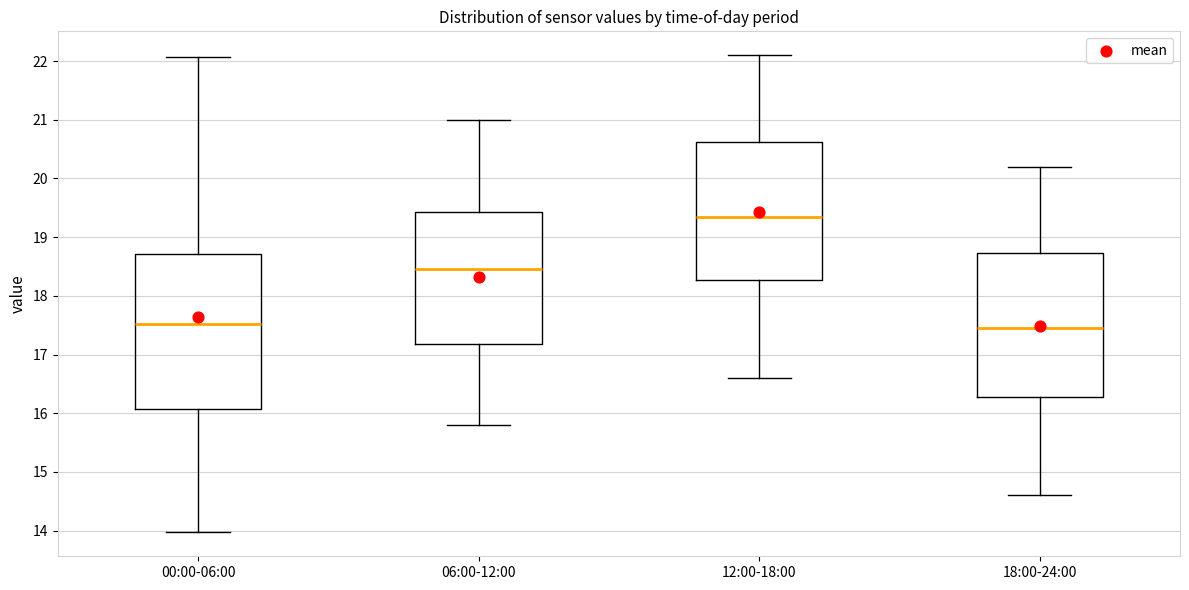

Where does the upper whisker of the box for 06:00-12:00 end on the y-axis? The values are not printed on the chart, so give them approximately, as read against the axis.

21.0